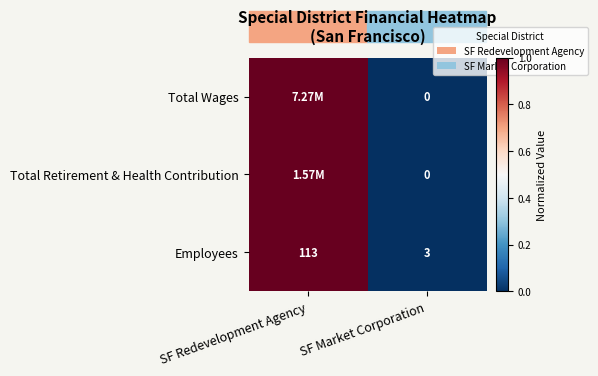

What is the difference between the Employees values at SF Market Corporation and SF Redevelopment Agency?

110